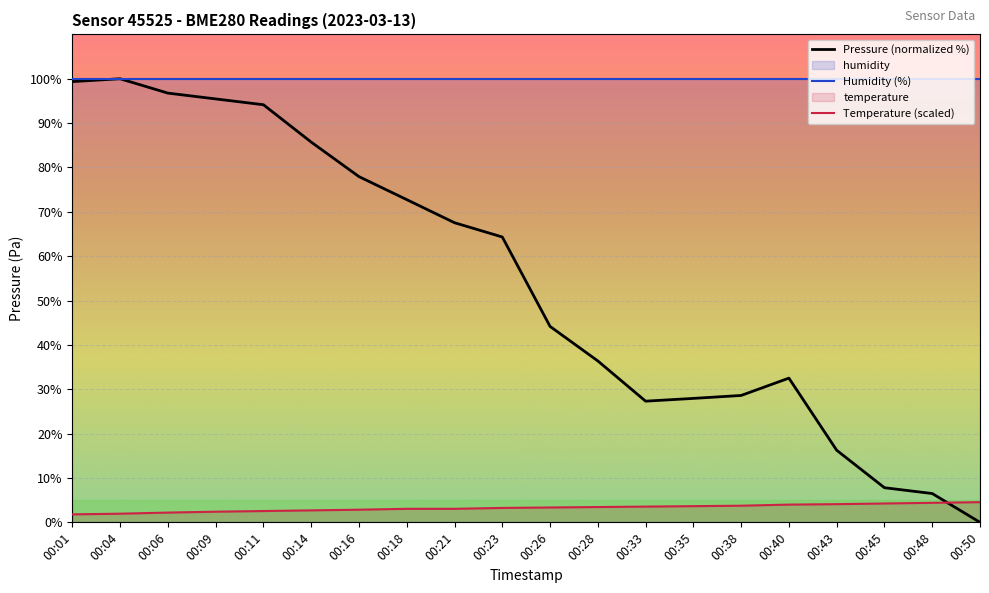

Between 00:21 and 00:45, which series saw the biggest shift?

Pressure (normalized %)